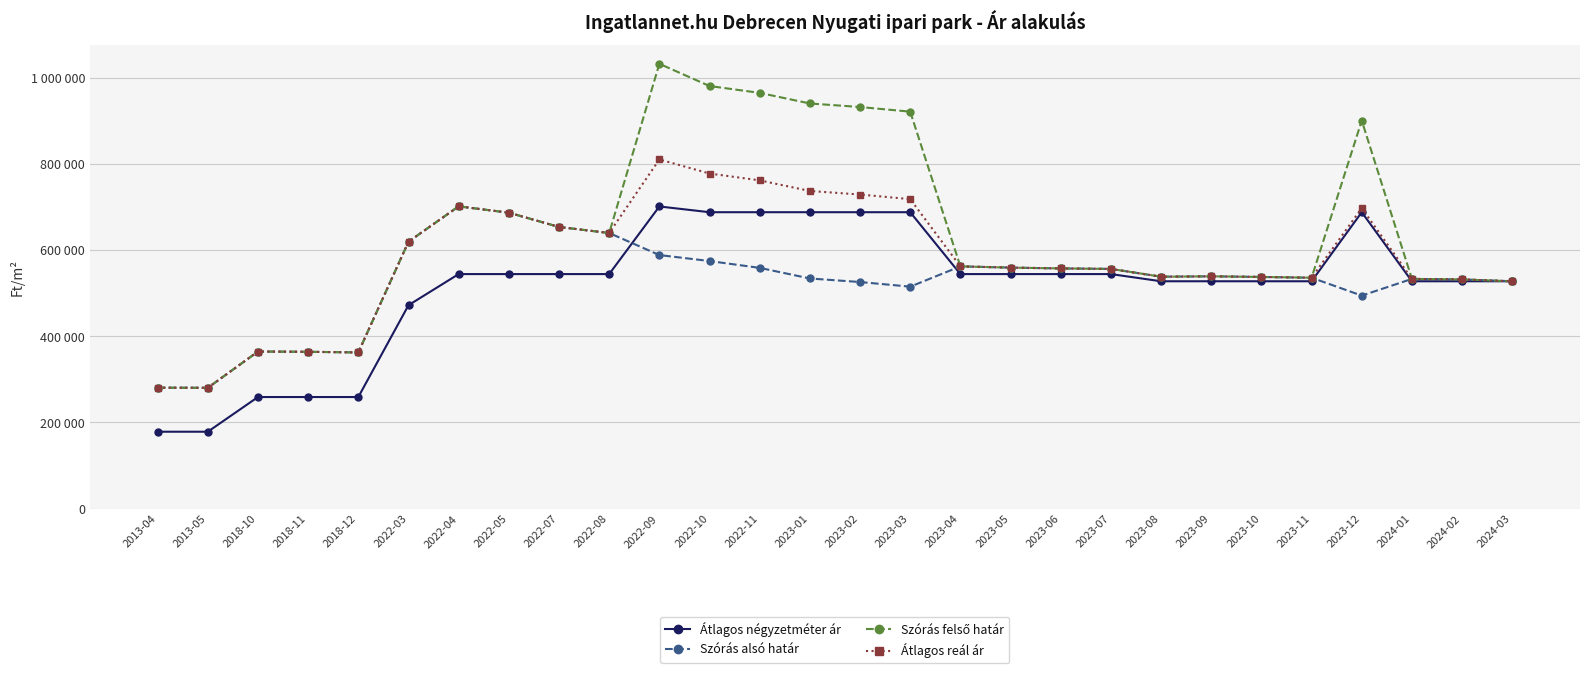

Does the chart have visible grid lines?

Yes